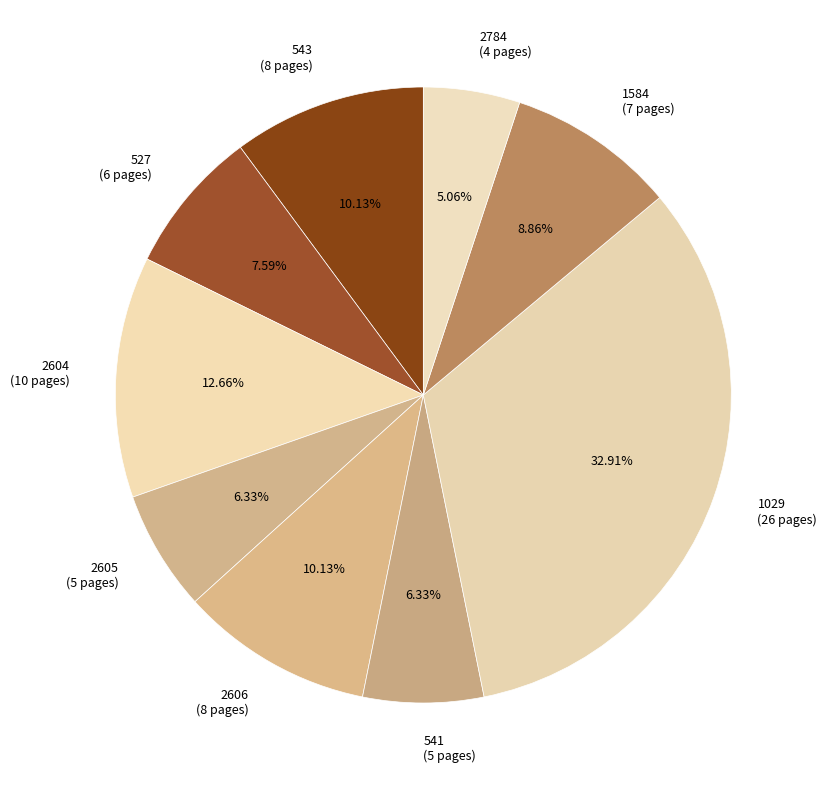

What percentage is the 1029 slice, to the nearest percent?

33%